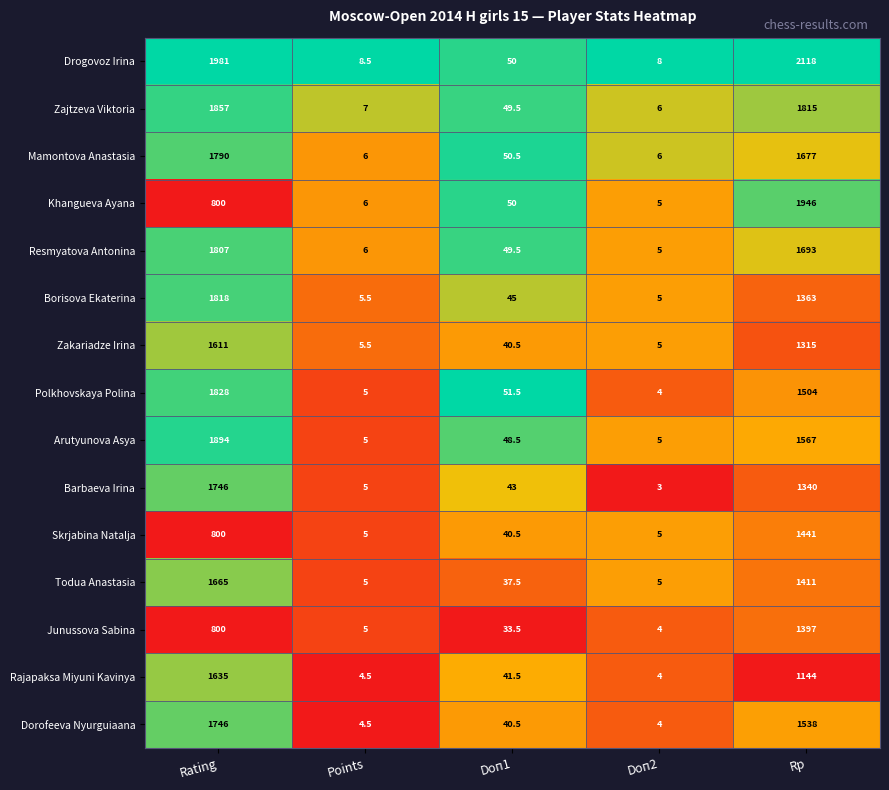

At which category does the chart reach its peak across all series?

Rp